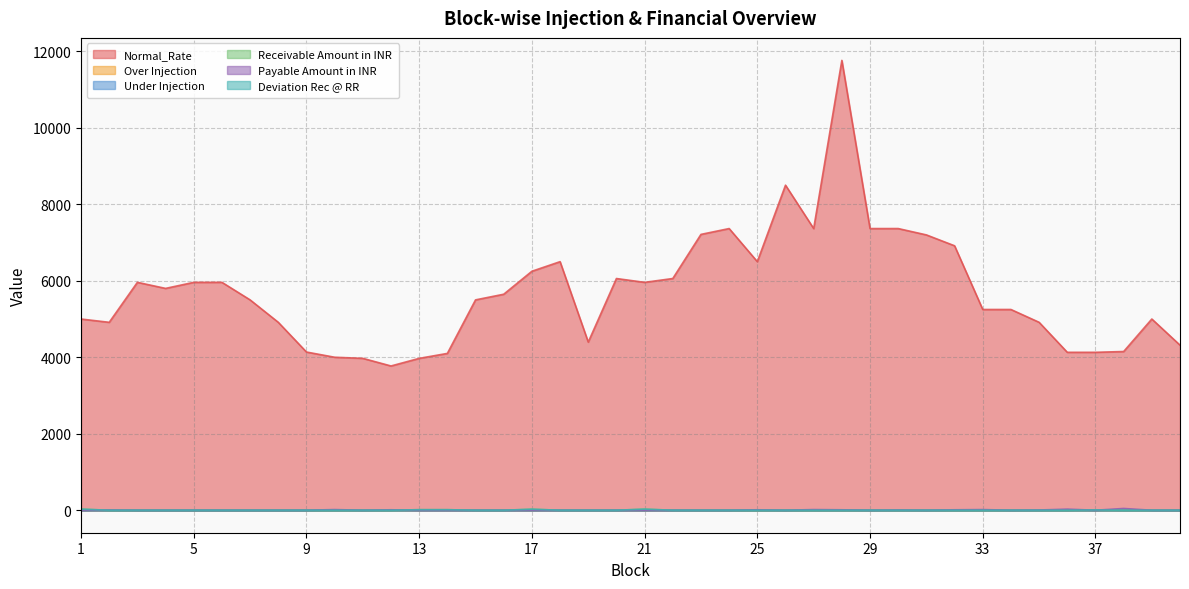

Which series has the widest spread of values?

Normal_Rate